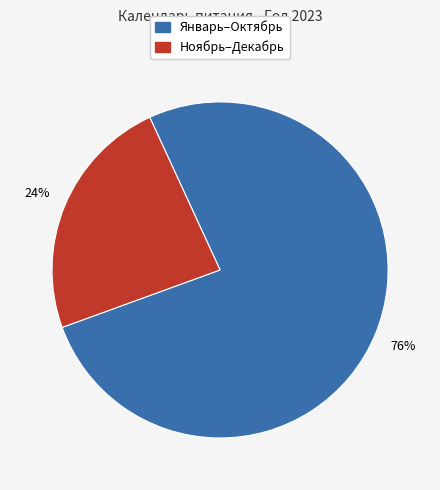

Is there a majority slice in this chart?

Yes